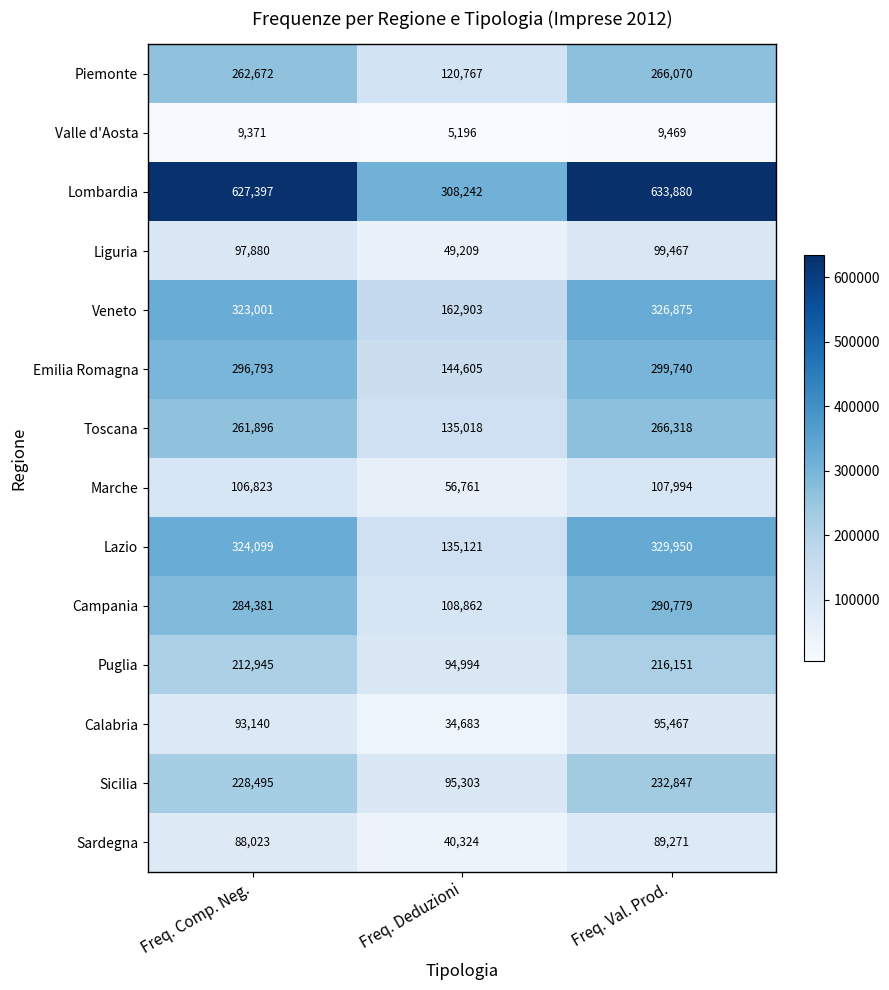

What is the sum of the Veneto values at Freq. Deduzioni and Freq. Comp. Neg.?

485904